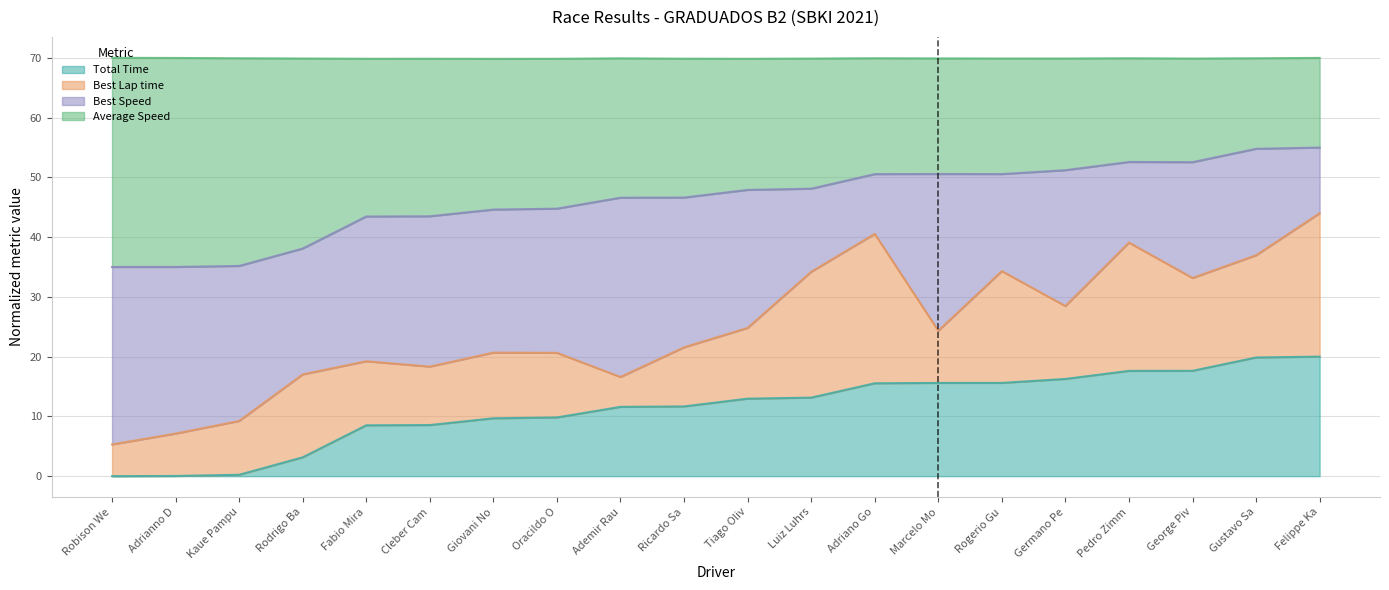

The value of Total Time at Pedro Zimm is 17.6. True or false?

True